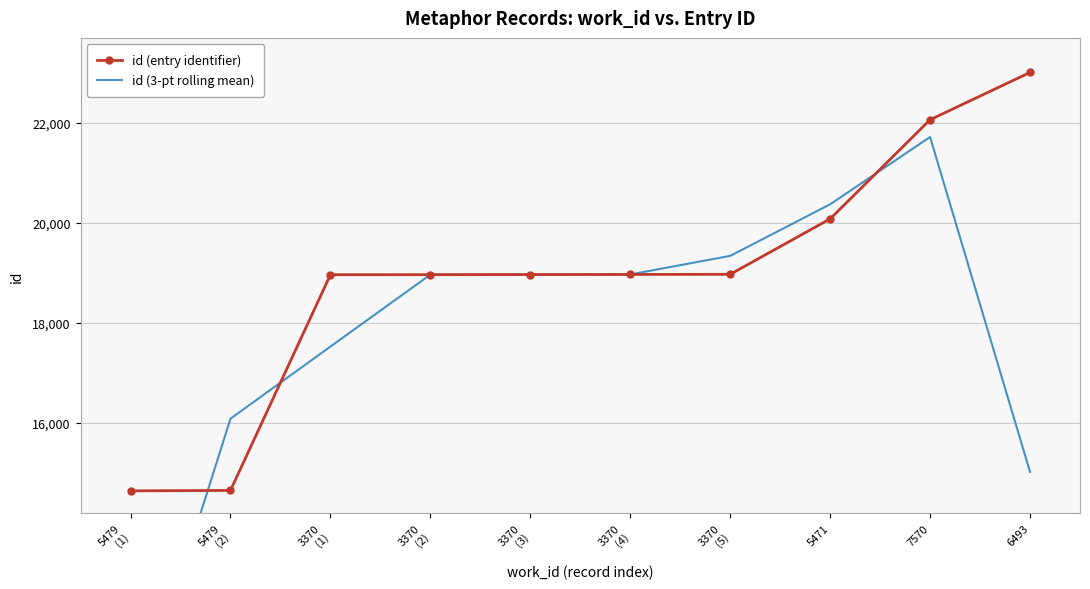

Reading left to right, transcribe all the data shown in this chart.

id (entry identifier): 14644.0	14652.0	18963.0	18964.0	18966.0	18968.0	18971.0	20079.0	22060.0	23005.0
id (3-pt rolling mean): 9765.3	16086.3	17526.3	18964.3	18966.0	18968.3	19339.3	20370.0	21714.7	15021.7